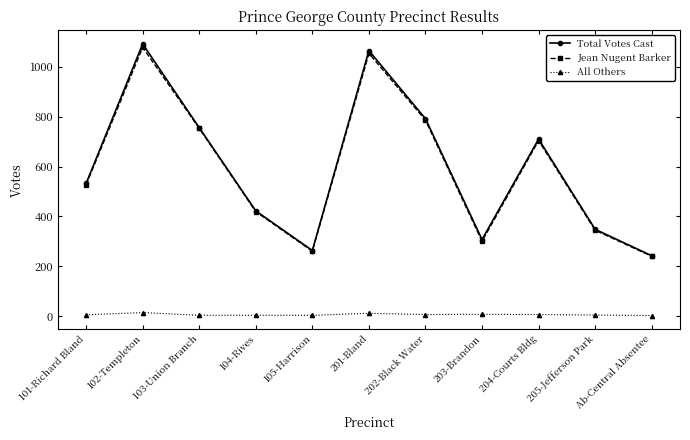

What is the label of the 3rd point from the left?

103-Union Branch